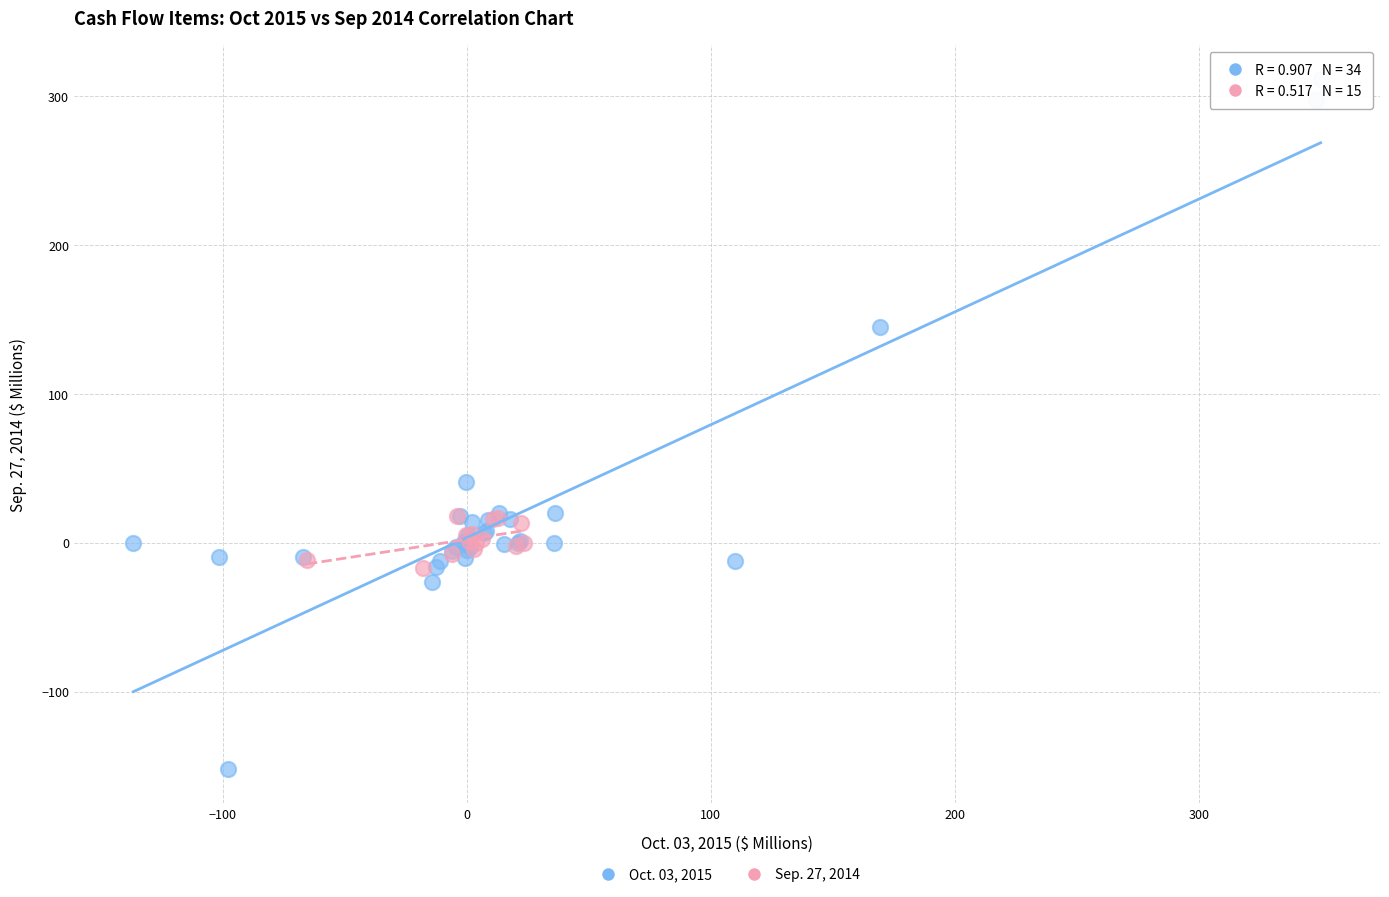

Which series has the widest spread of Y values?

Oct. 03, 2015